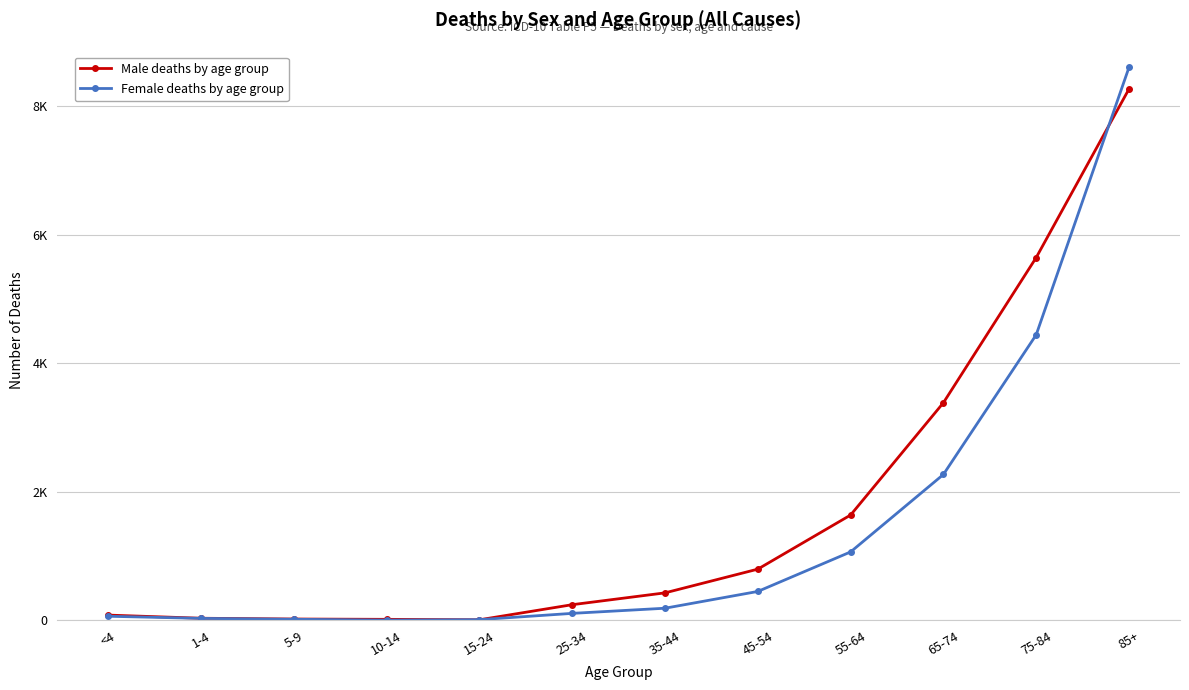

Reading left to right, transcribe all the data shown in this chart.

Male deaths by age group: <4=84	1-4=35	5-9=23	10-14=18	15-24=11	25-34=246	35-44=430	45-54=799	55-64=1641	65-74=3388	75-84=5647	85+=8270
Female deaths by age group: <4=66	1-4=33	5-9=19	10-14=6	15-24=13	25-34=111	35-44=191	45-54=452	55-64=1067	65-74=2272	75-84=4445	85+=8606